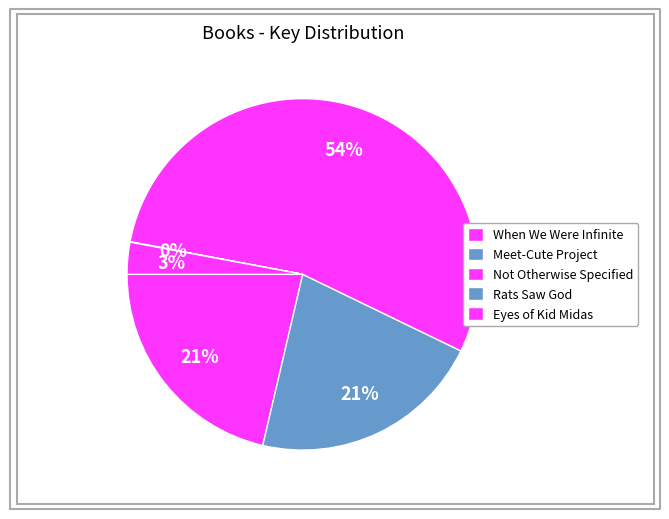

The Eyes of Kid Midas slice represents 3% of the pie. True or false?

True